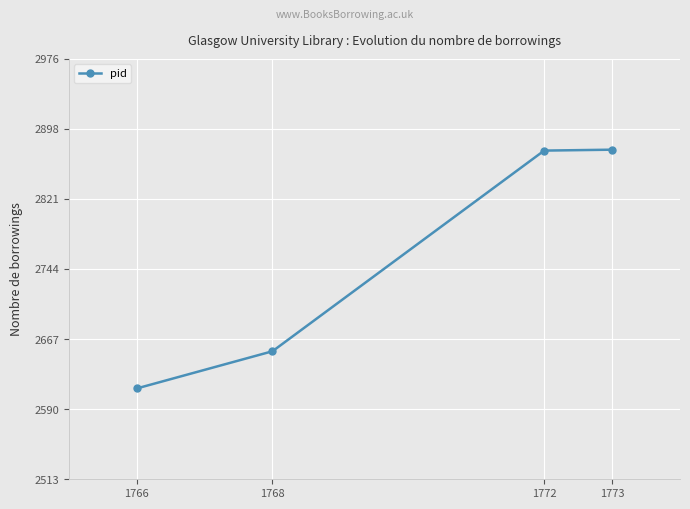

What is the approximate value at 1772, to the nearest 50?

2900